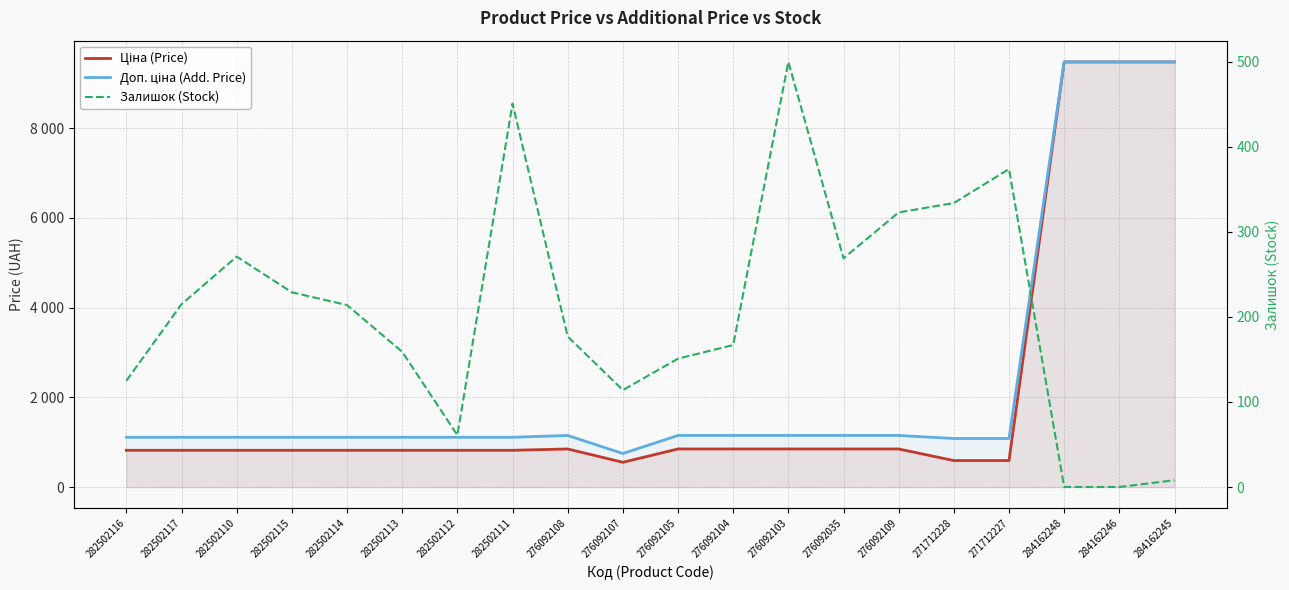

List the labels in order of Залишок (Stock) value, largest first.

276092103, 282502111, 271712227, 271712228, 276092109, 282502110, 276092035, 282502115, 282502117, 282502114, 276092108, 276092104, 282502113, 276092105, 282502116, 276092107, 282502112, 284162245, 284162248, 284162246